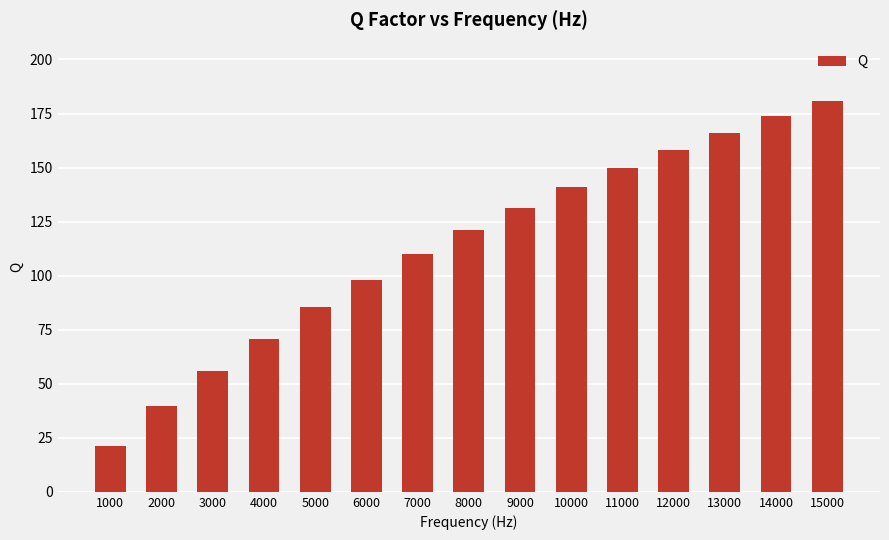

True or false: the data shows 149.7 at 11000.

True